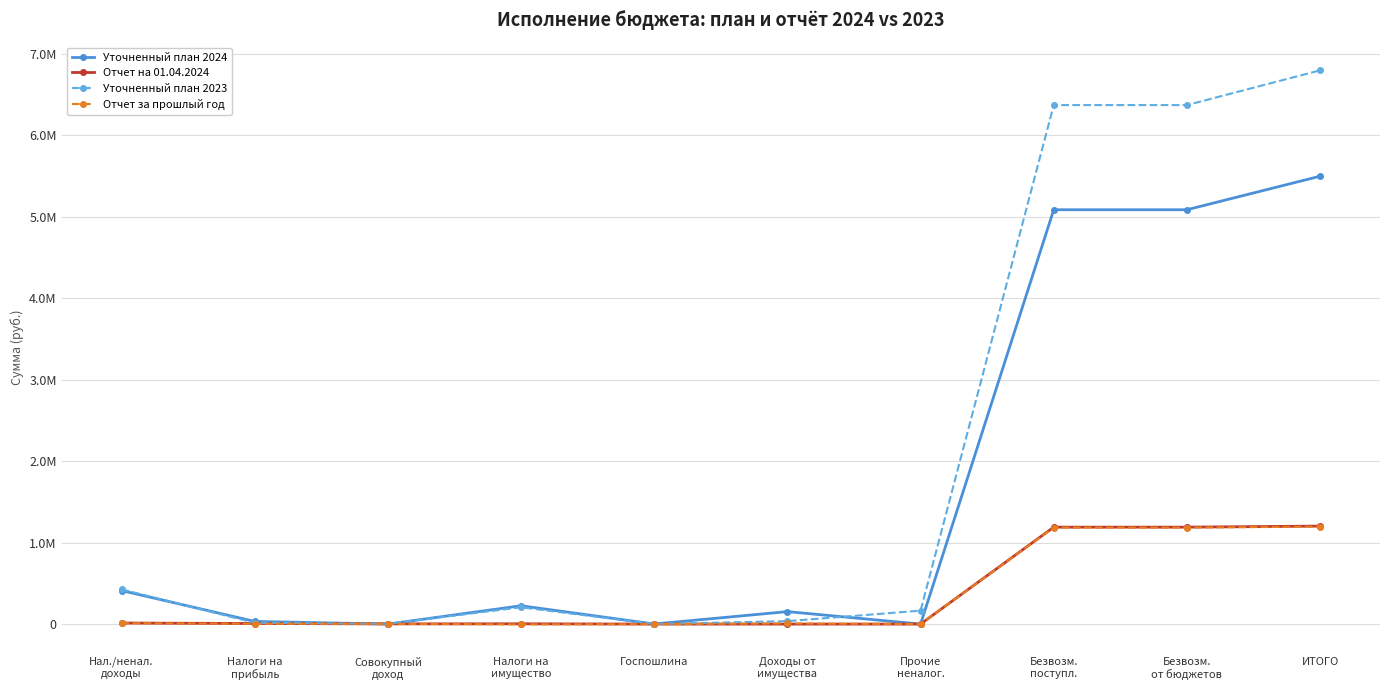

Where do Отчет за прошлый год and Отчет на 01.04.2024 first cross each other?

Налоги на
прибыль and Совокупный
доход